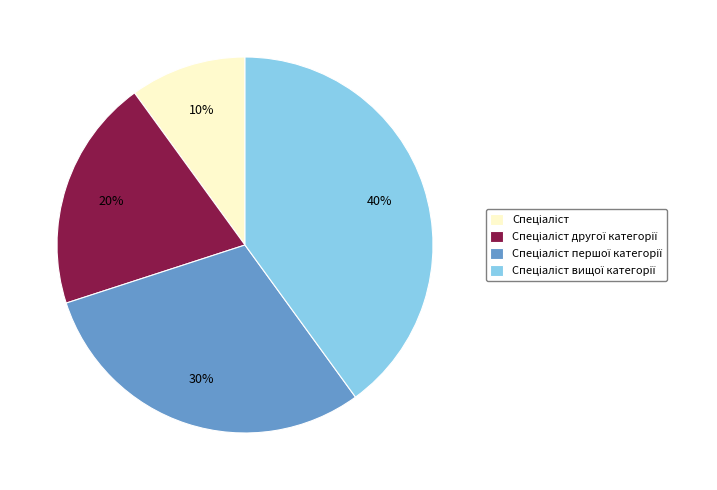

Does any single category account for the majority?

No